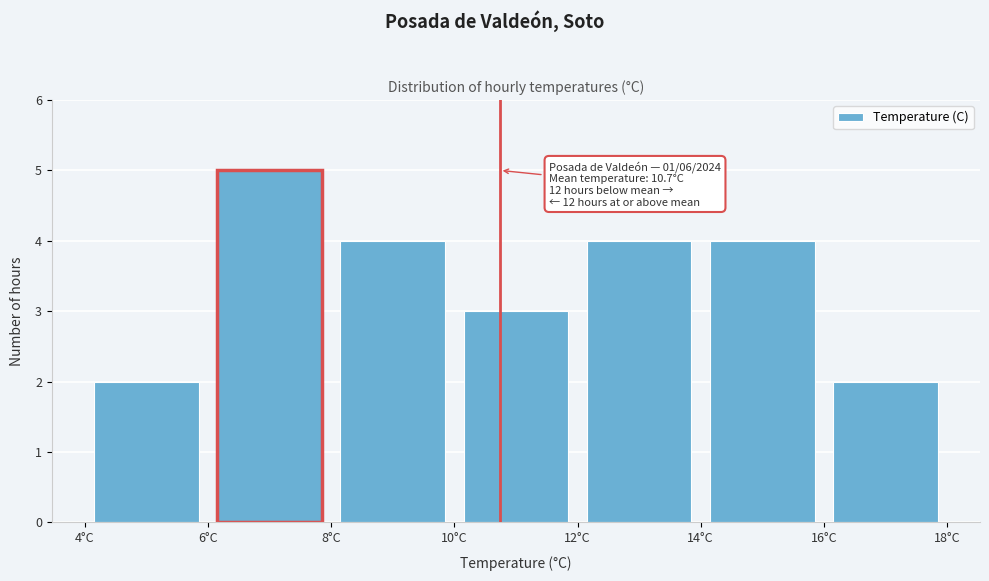

Which range on the x-axis has the tallest bar?

6 to 8